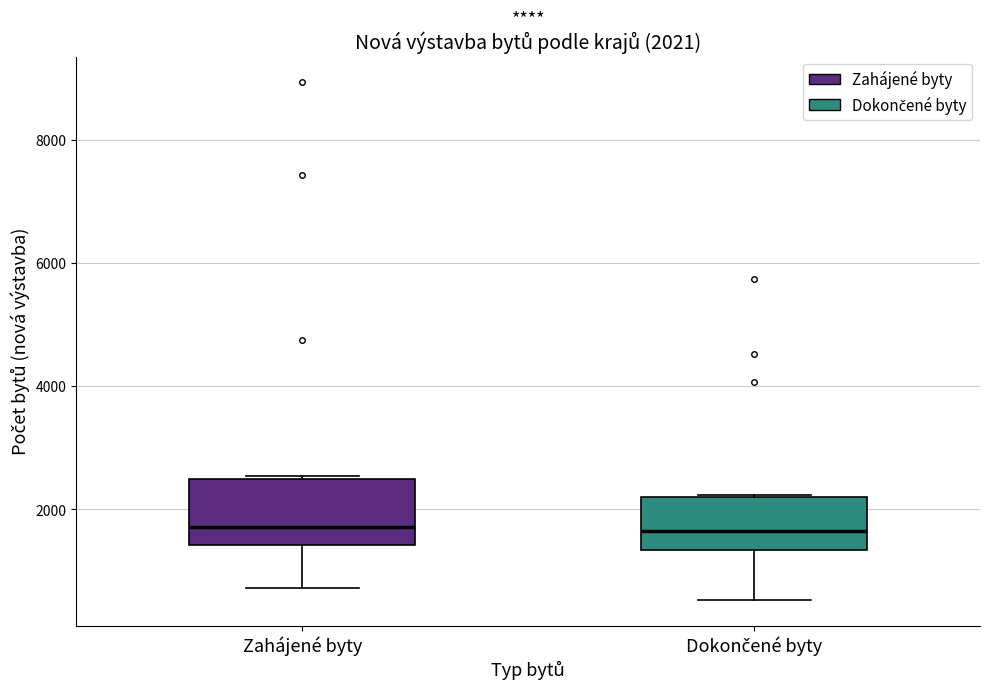

Comparing the boxes themselves (not the whiskers), which one is the tallest?

Zahájené byty